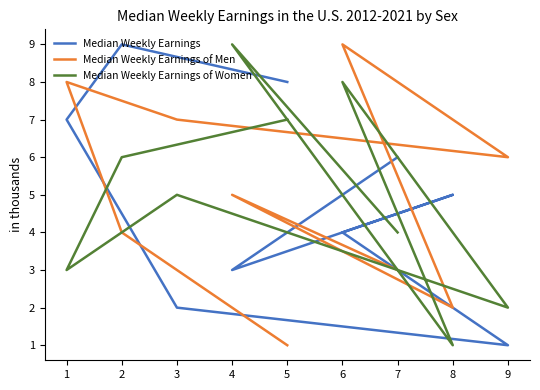

True or false: Median Weekly Earnings of Women has a value of 3 at 1.

True